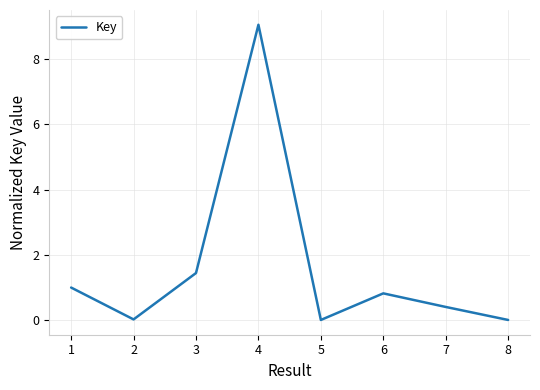

How many interior local peaks (higher than both neighbors) does the data have?

2